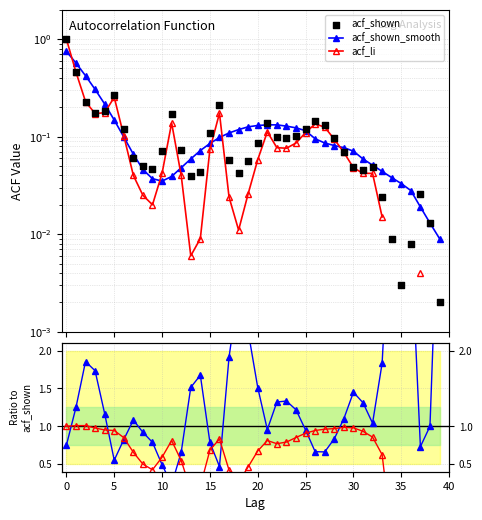

Which series reaches the maximum Y coordinate?

acf_shown_smooth